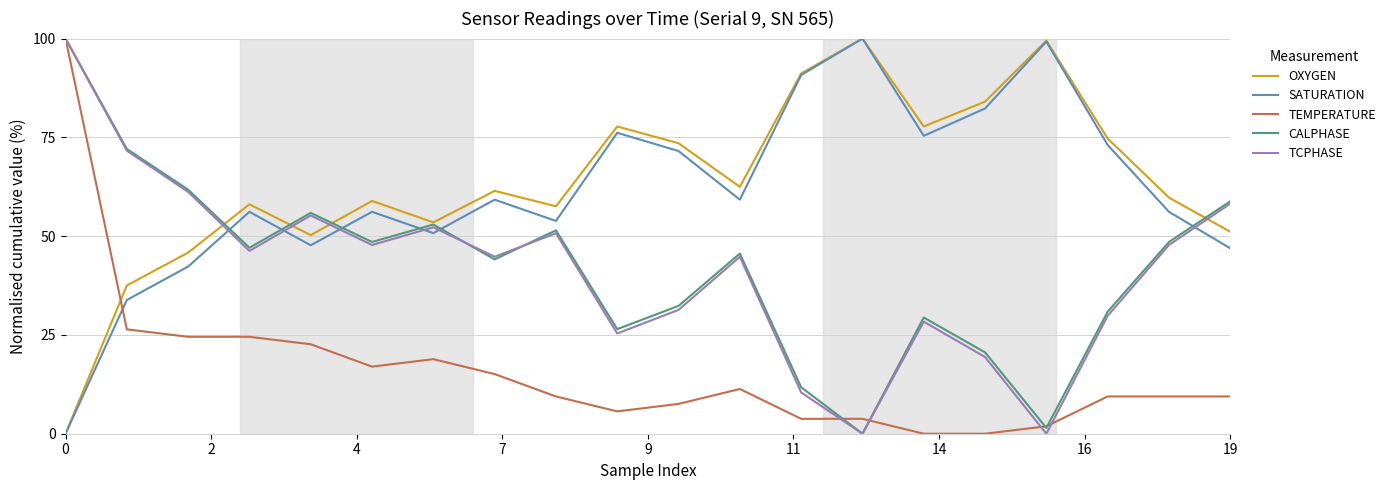

Which series ends up on top after the final intersection of TCPHASE and OXYGEN?

TCPHASE